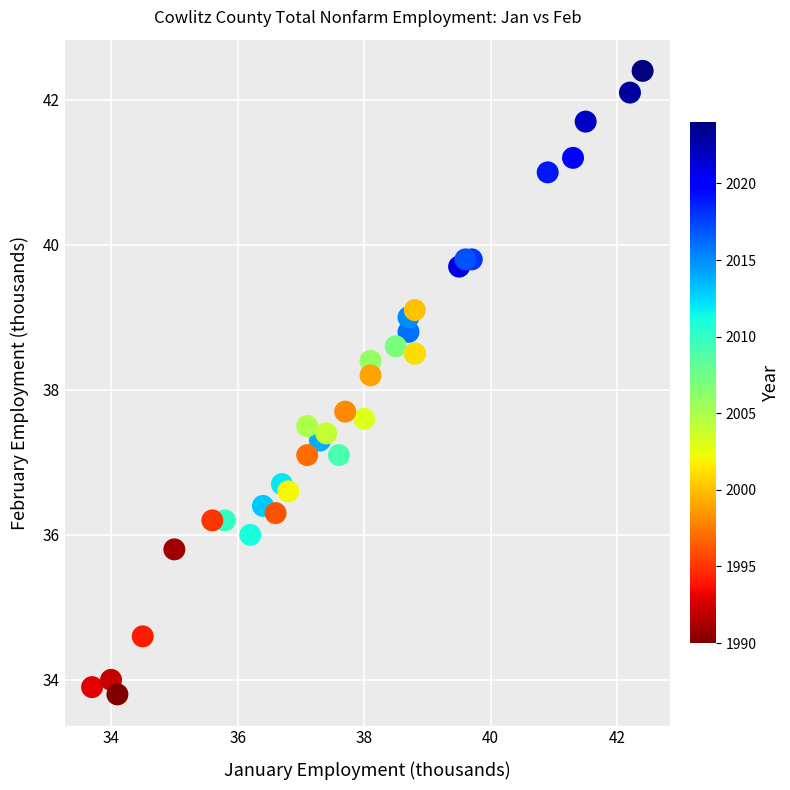

What Y value in the scatter plot is closest to 38?

38.2